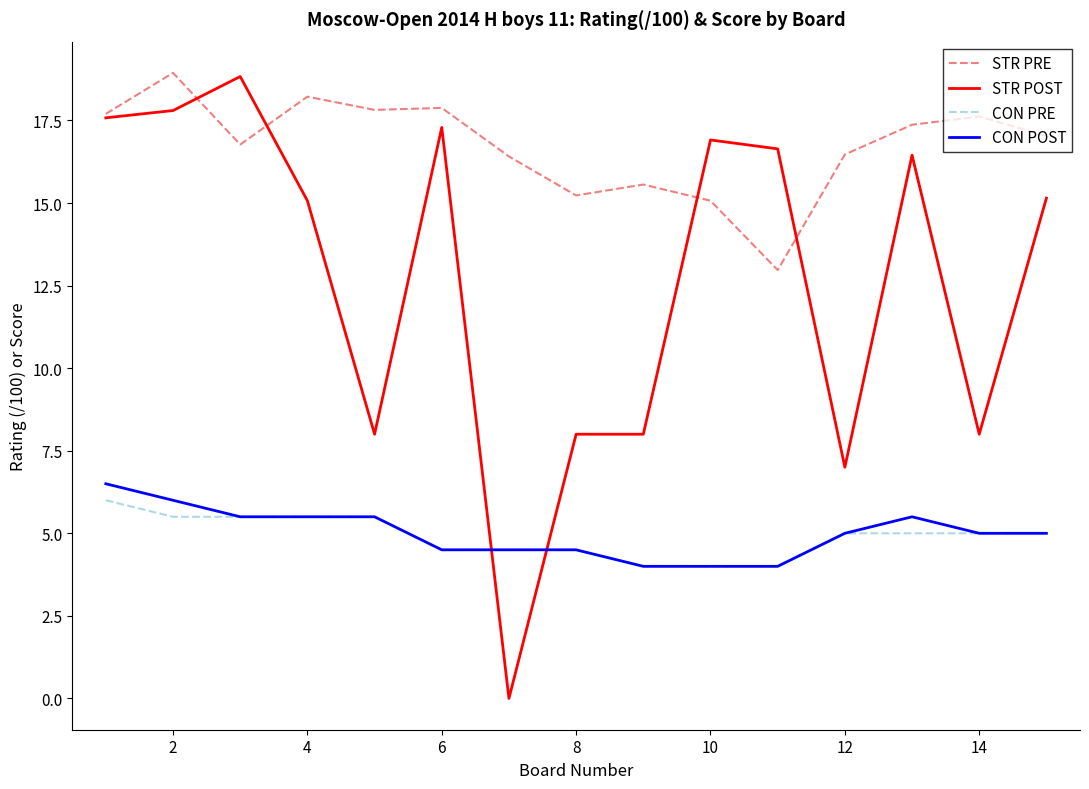

True or false: STR PRE has more than 1 interior local peaks.

True